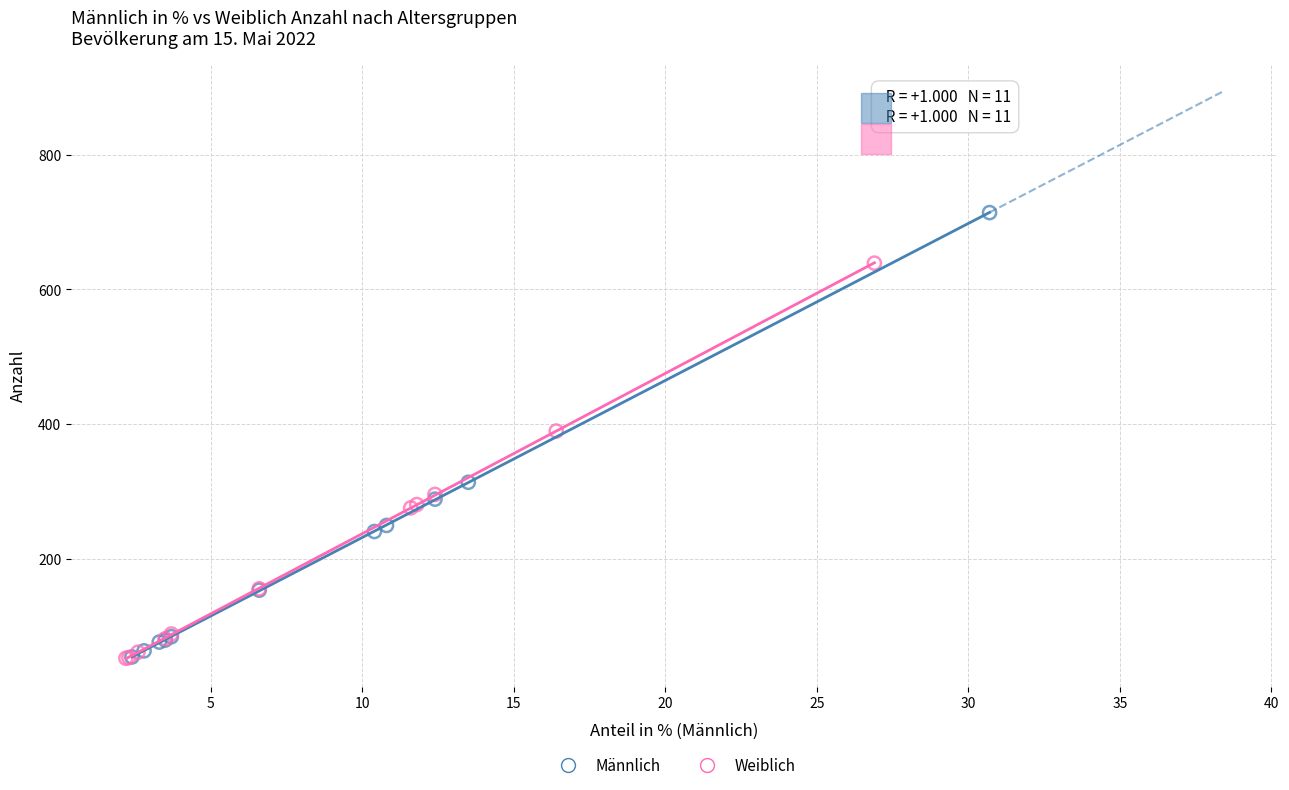

Which series contains the highest Y value?

Männlich